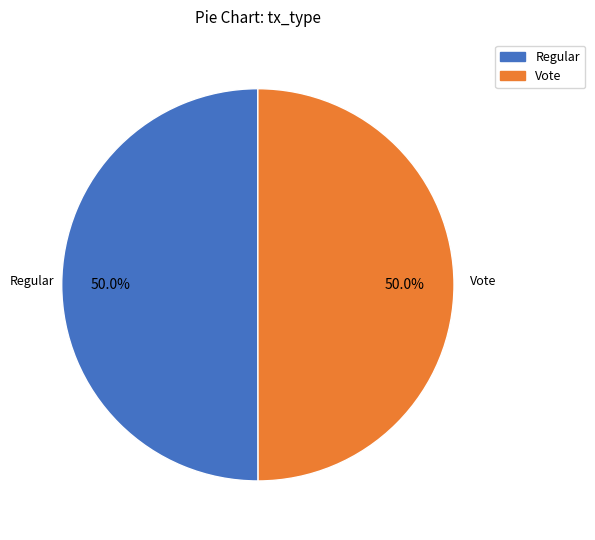

To the nearest percent, what percentage of the pie is Regular?

50%